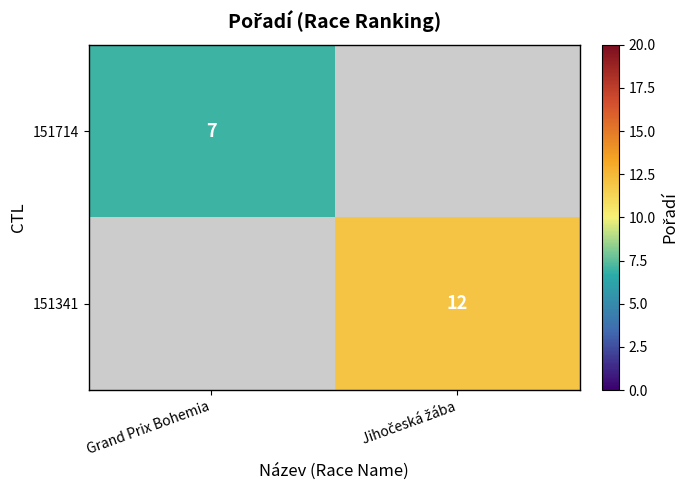

At which label does 151714 reach its minimum?

Grand Prix Bohemia